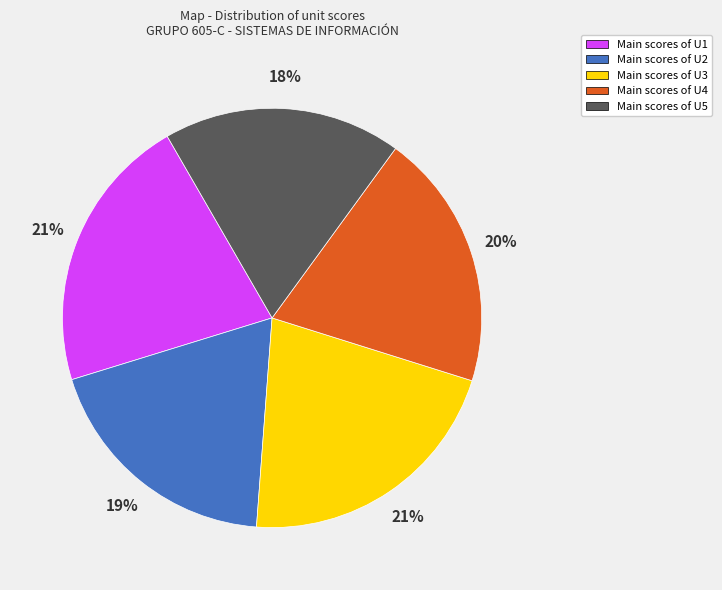

Is it true that Main scores of U2 is 4% of the pie?

False